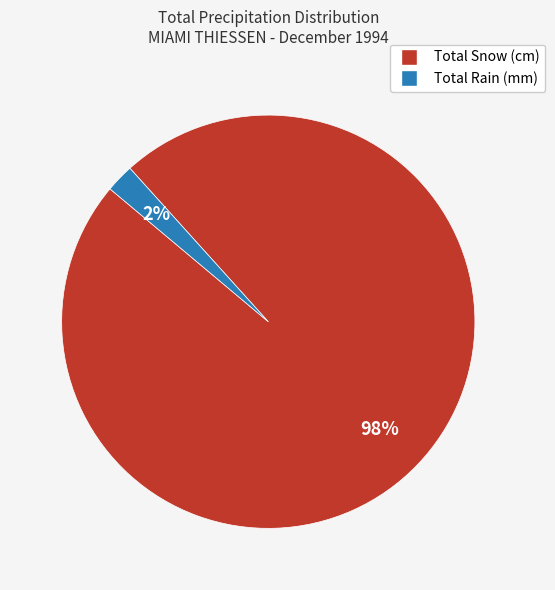

Combined, do Total Snow (cm) and Total Rain (mm) account for over 50%?

Yes